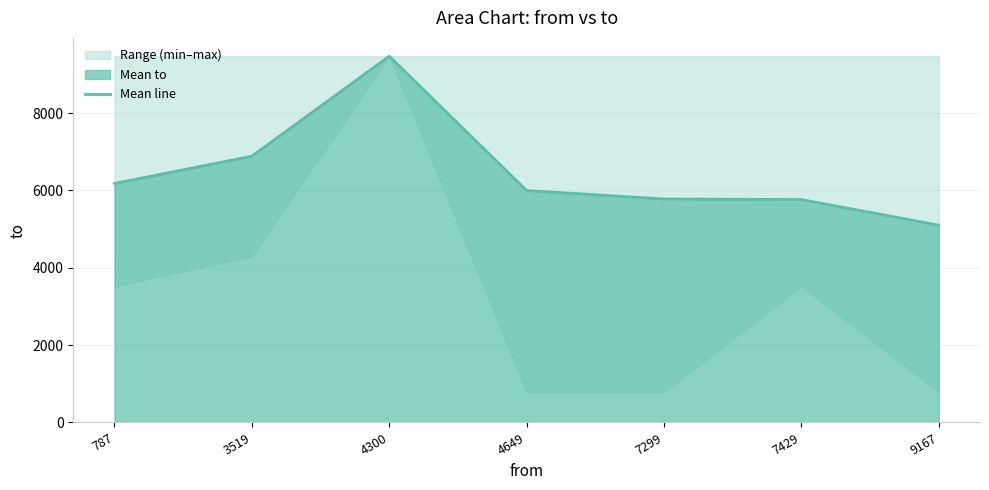

Reading left to right, extract all data points from this chart.

6179.2	6884.5	9469.0	5995.7	5778.5	5762.7	5100.8